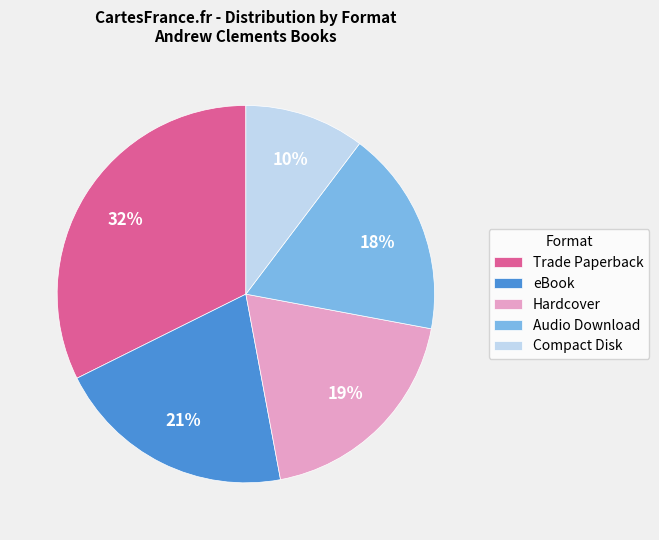

The Trade Paperback slice represents 32% of the pie. True or false?

True